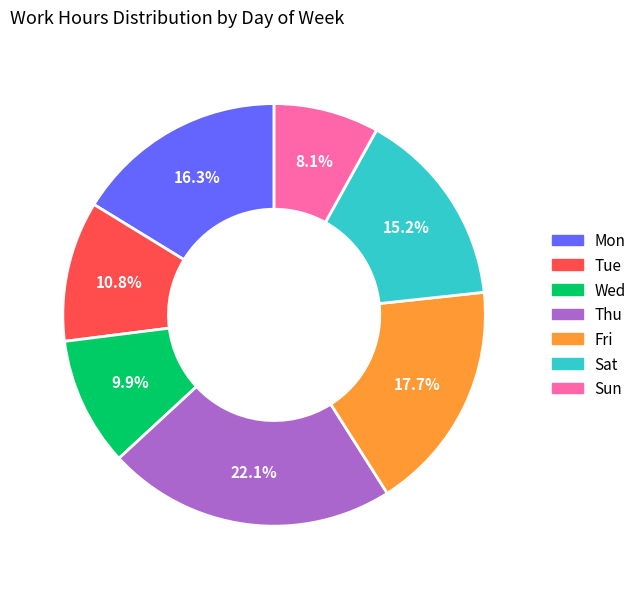

Is there a majority slice in this chart?

No